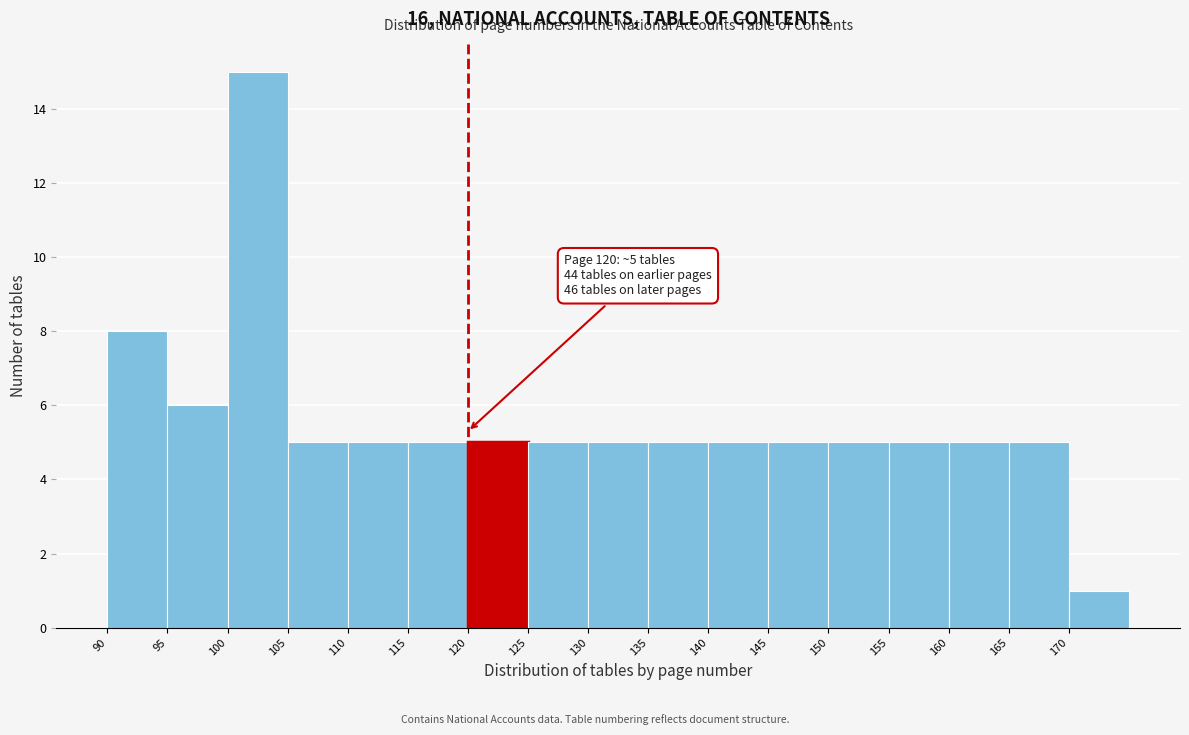

Which range on the x-axis has the tallest bar?

100 to 105